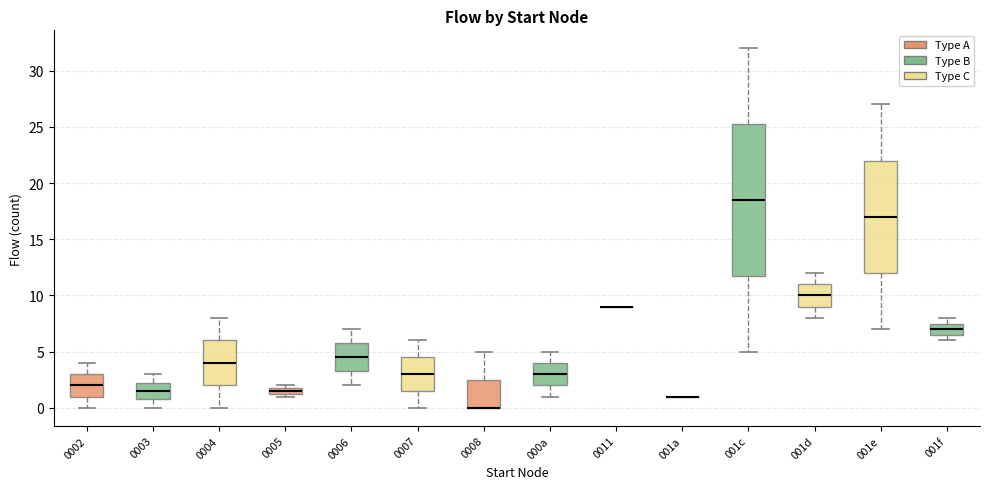

Which box is the tallest, from its lower edge to its upper edge?

001c